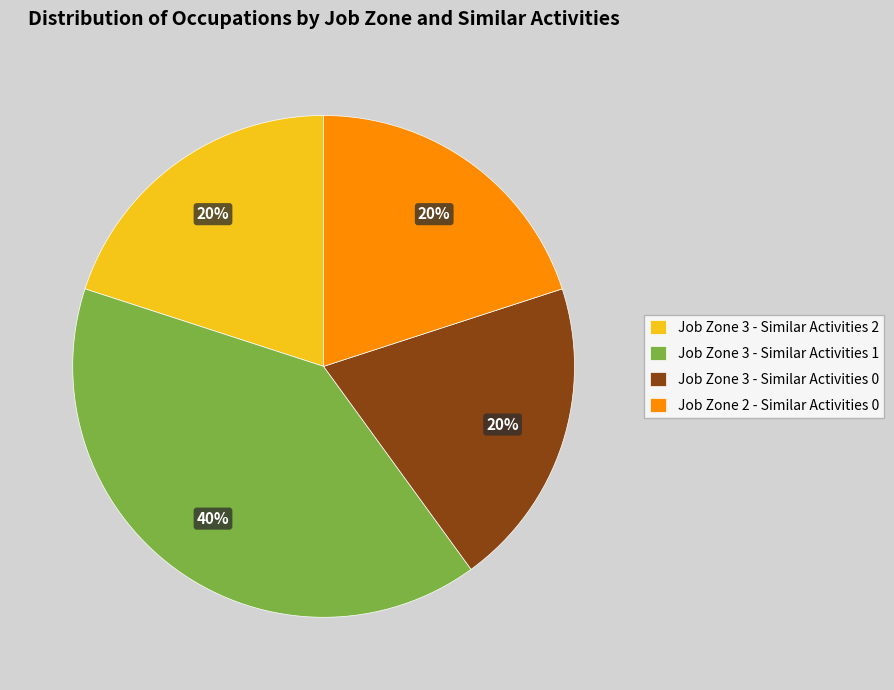

Count the number of slices in the pie.

4